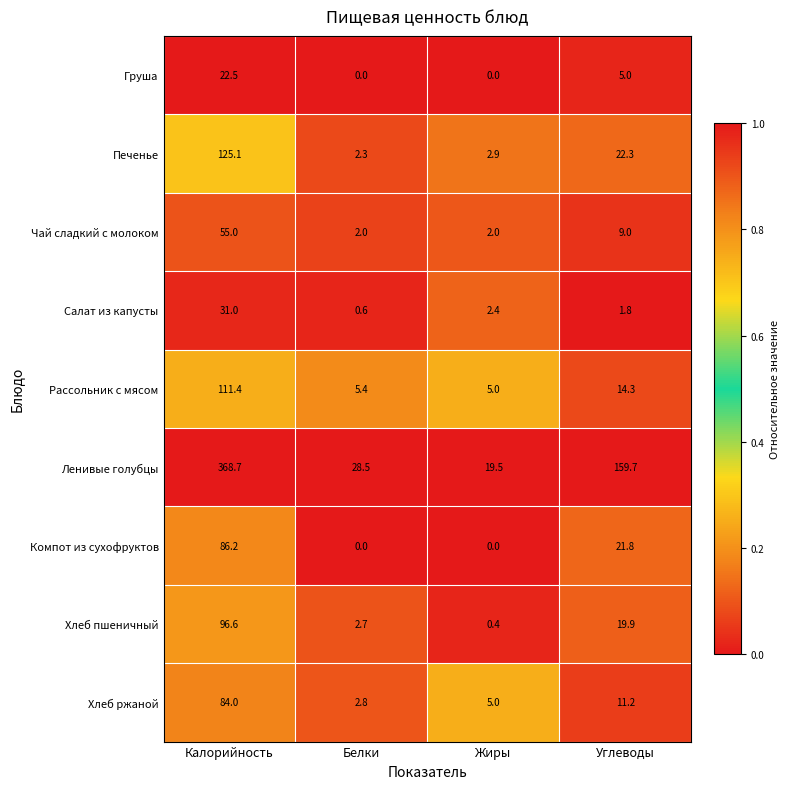

Where is Компот из сухофруктов nearest to the value 43?

Углеводы